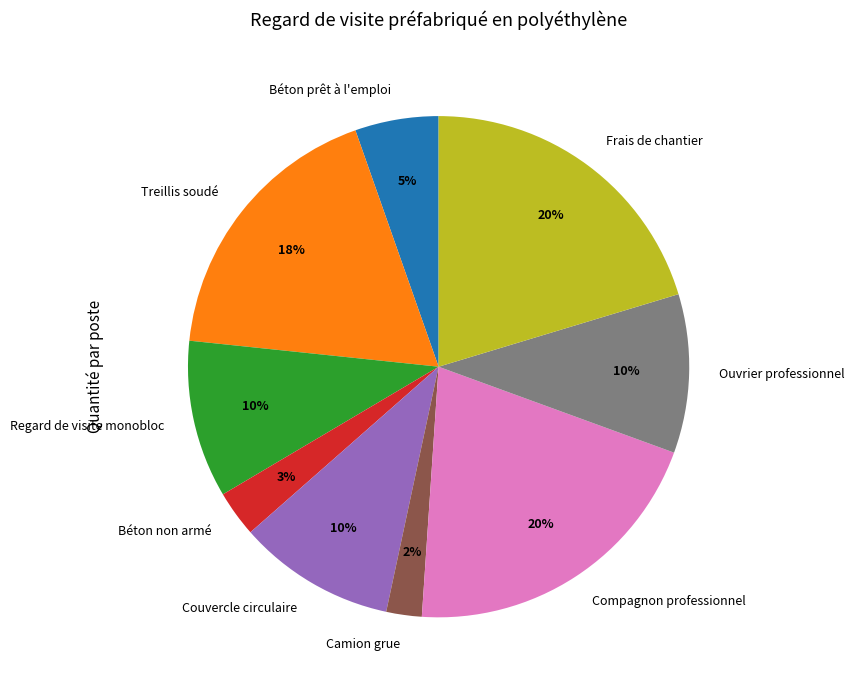

To the nearest percent, what is the average slice percentage?

11%